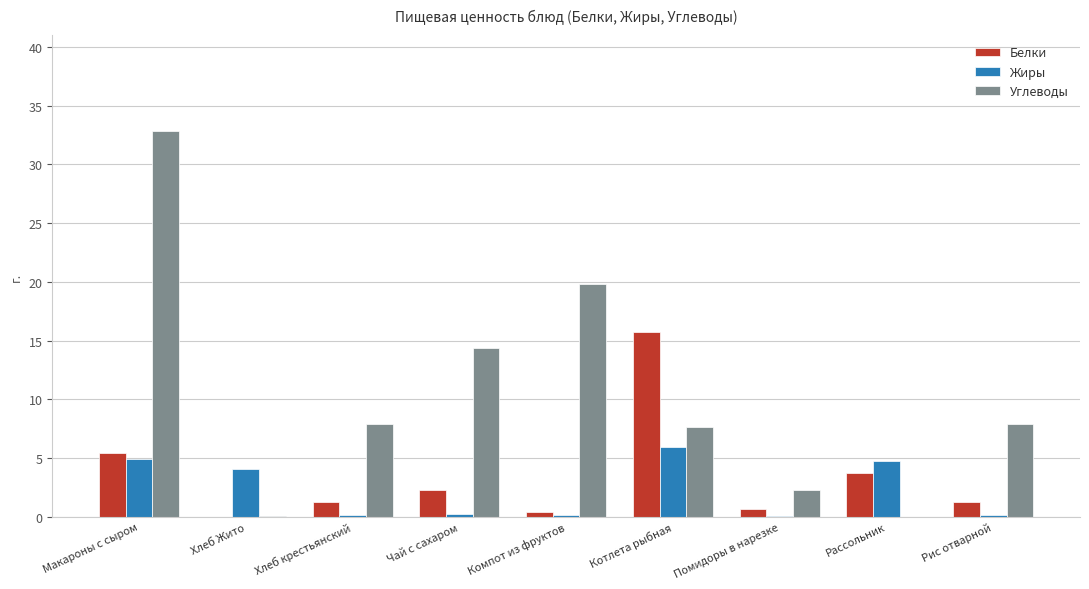

How many distinct data groups are displayed?

3